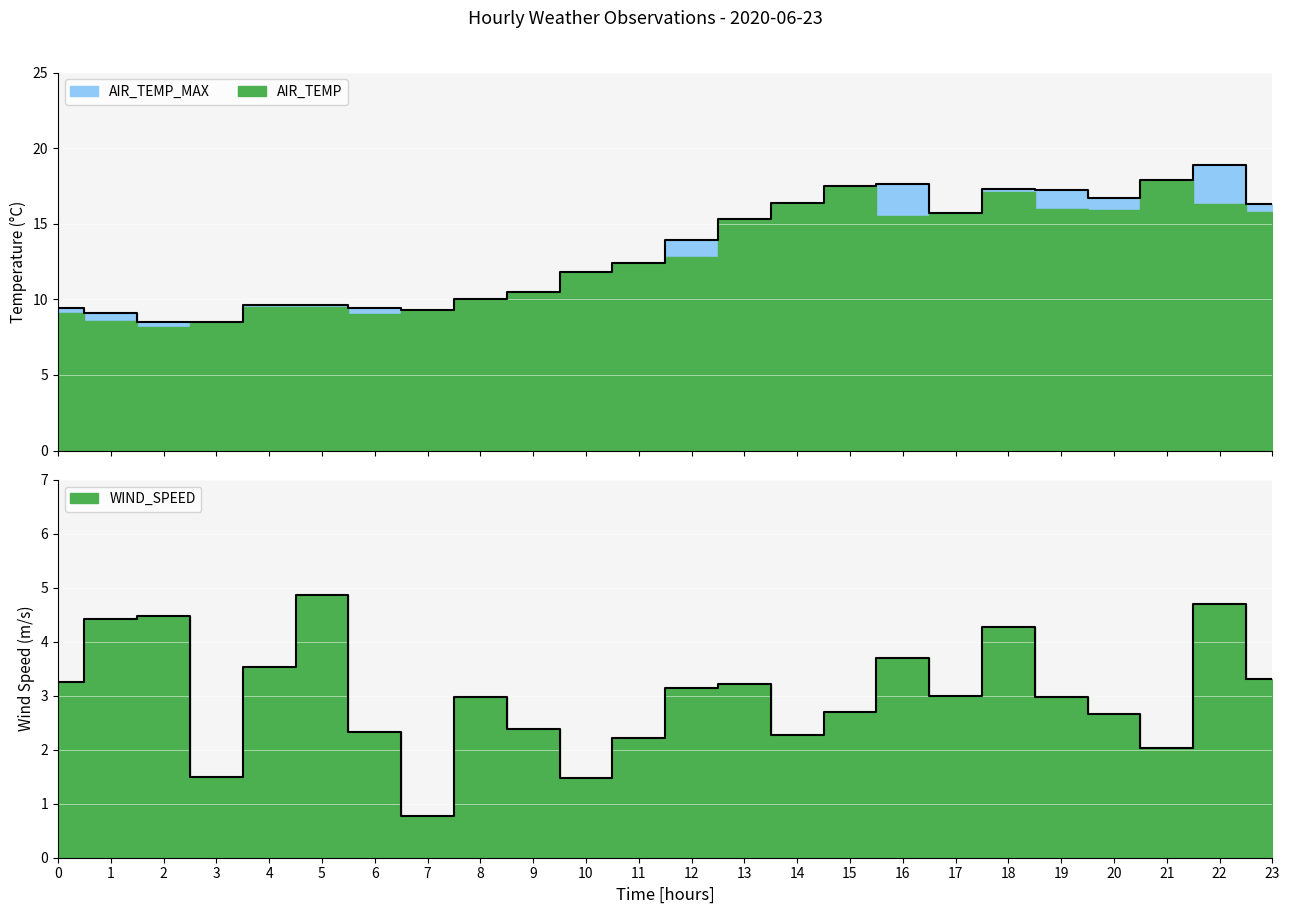

In AIR_TEMP, how many points are higher than both neighbors (excluding endpoints)?

3